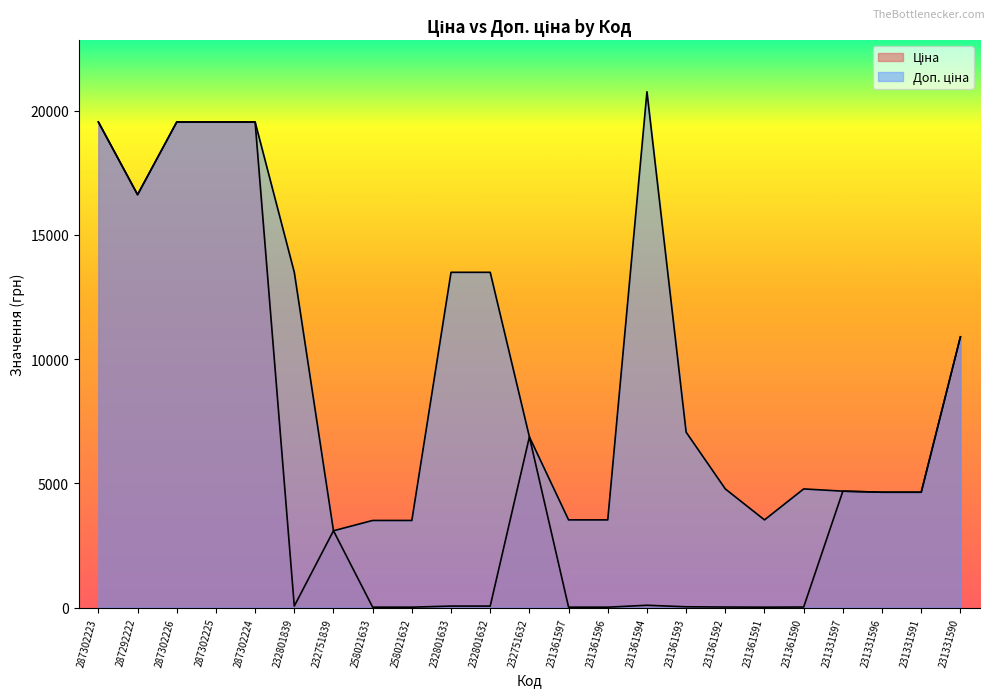

At 231361597, list the series in order from largest to smallest.

Доп. ціна, Ціна